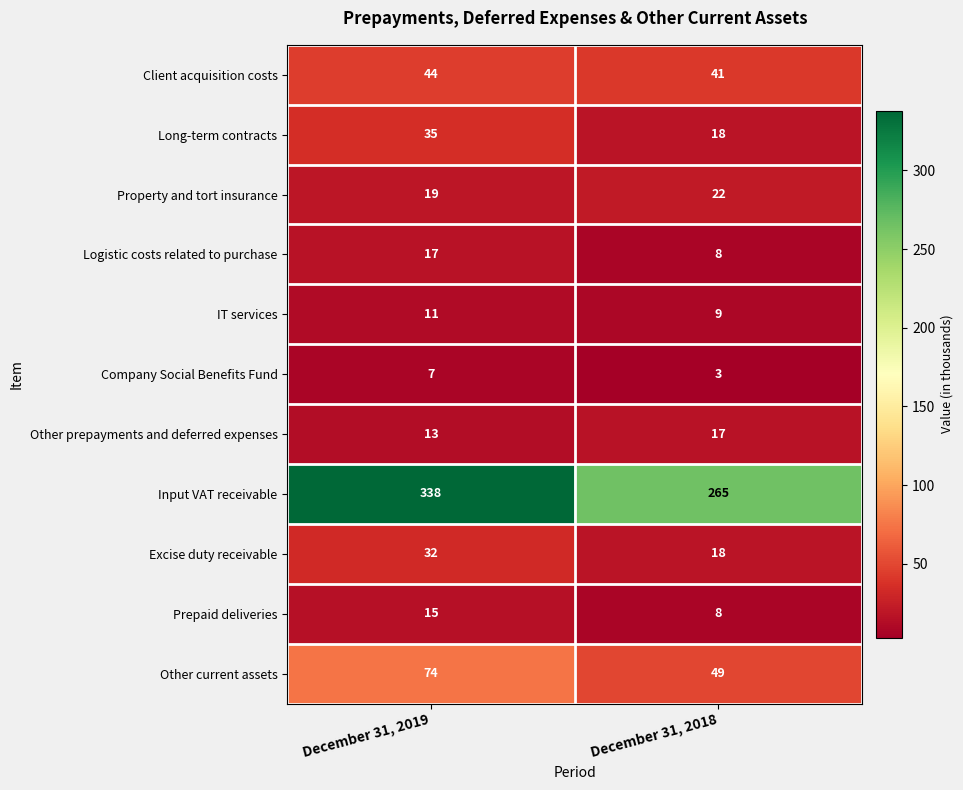

The value of IT services at December 31, 2019 is 6. True or false?

False